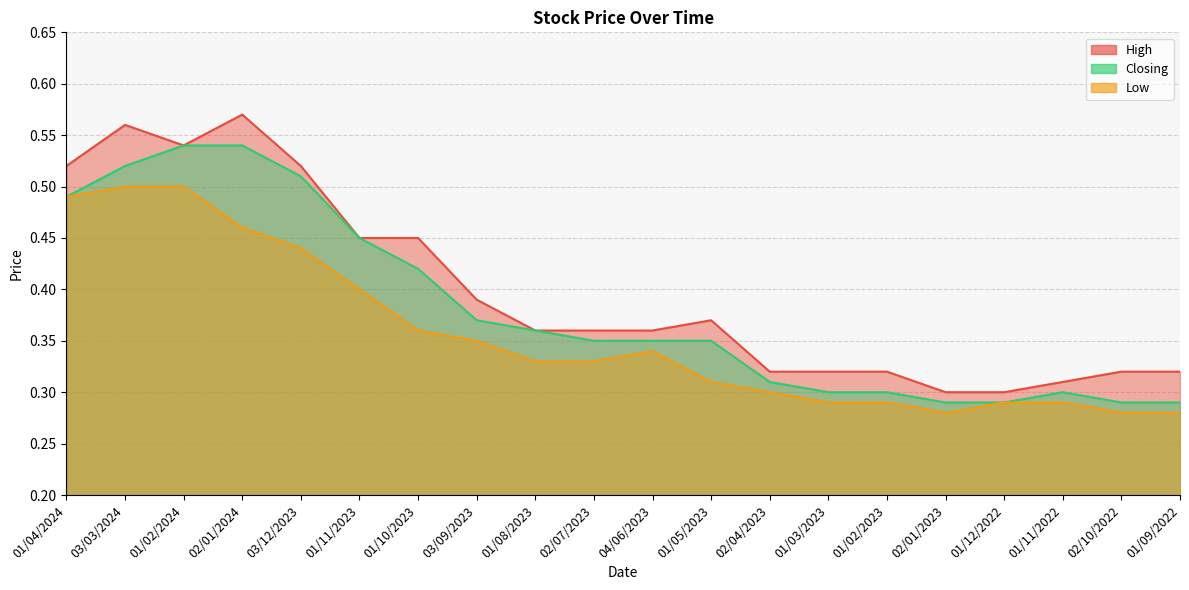

Reading left to right, extract all data points from this chart.

High: 0.5	0.6	0.5	0.6	0.5	0.5	0.5	0.4	0.4	0.4	0.4	0.4	0.3	0.3	0.3	0.3	0.3	0.3	0.3	0.3
Closing: 0.5	0.5	0.5	0.5	0.5	0.5	0.4	0.4	0.4	0.3	0.3	0.3	0.3	0.3	0.3	0.3	0.3	0.3	0.3	0.3
Low: 0.5	0.5	0.5	0.5	0.4	0.4	0.4	0.3	0.3	0.3	0.3	0.3	0.3	0.3	0.3	0.3	0.3	0.3	0.3	0.3